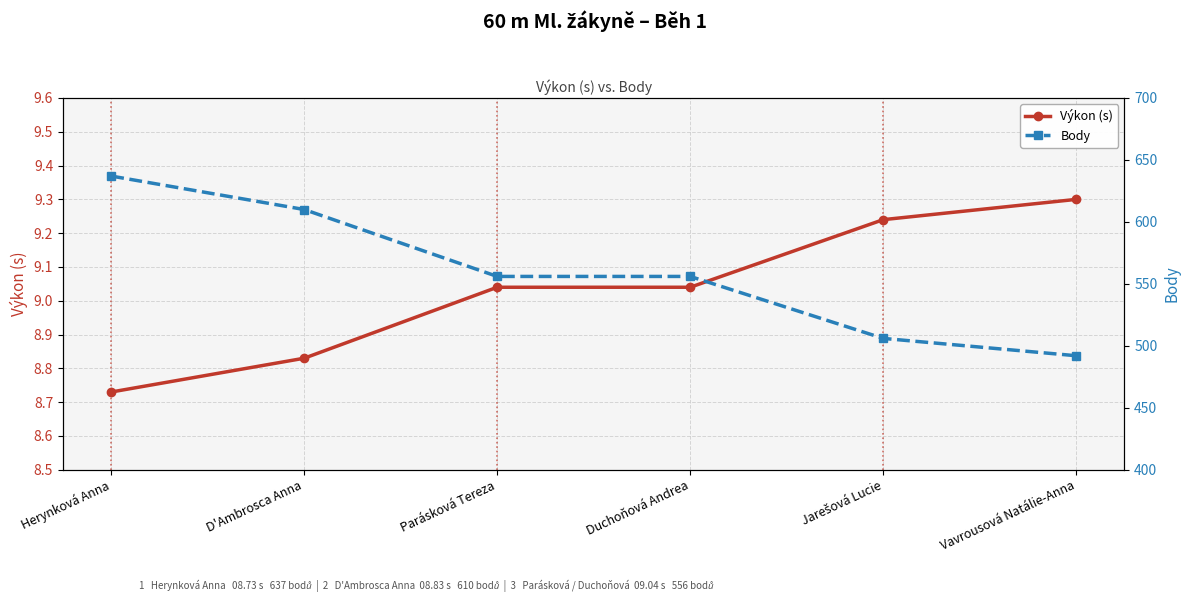

The Výkon (s) series shows 2.3 at Duchoňová Andrea. True or false?

False